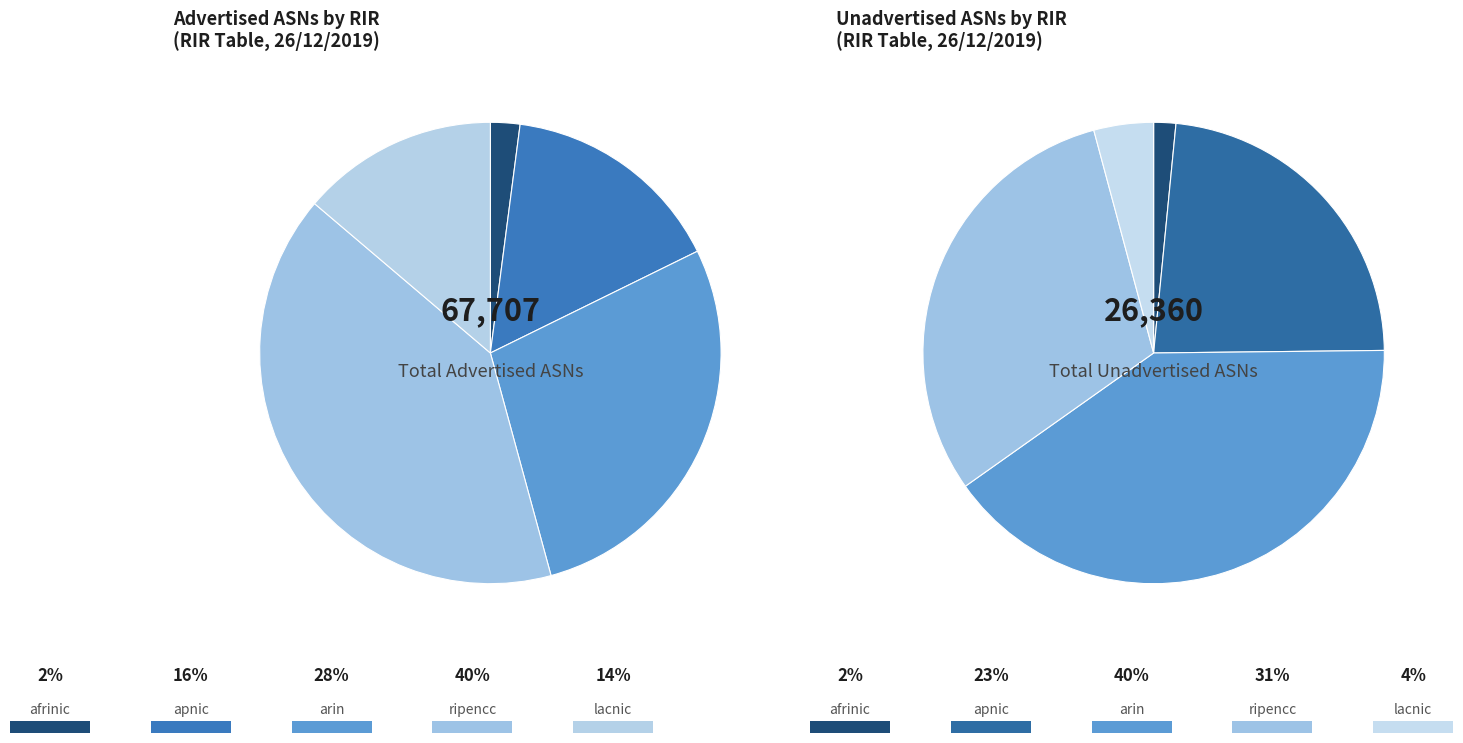

What portion of the pie excludes arin?

72.0%